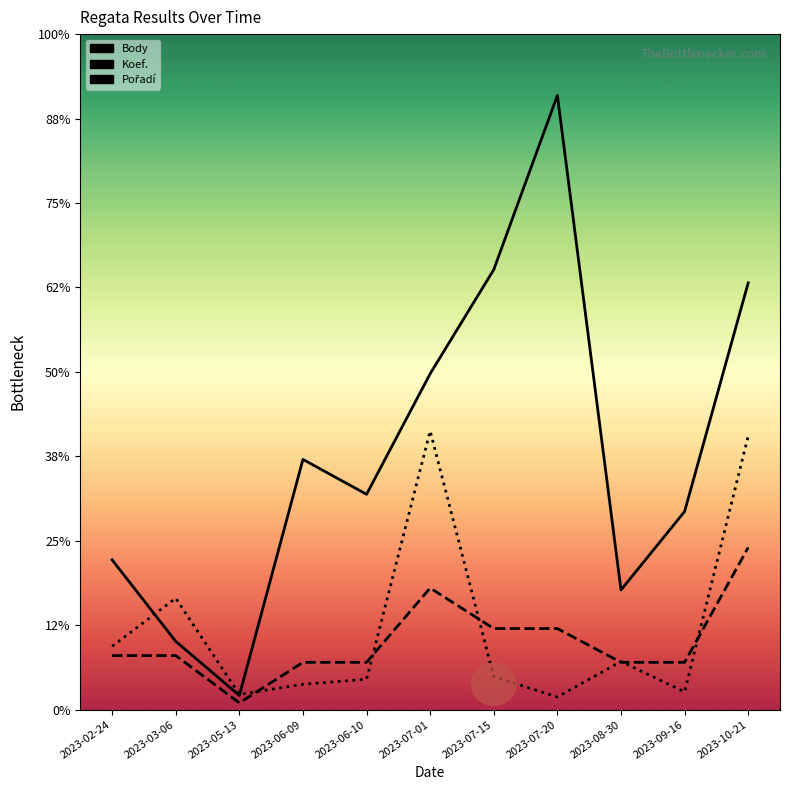

Reading left to right, extract all data points from this chart.

Body: 1773	808	168	2963	2550	3978	5211	7274	1417	2346	5054
Koef.: 640	640	80	560	560	1440	960	960	560	560	1920
Pořadí: 750	1320	180	300	360	3300	390	150	570	210	3240